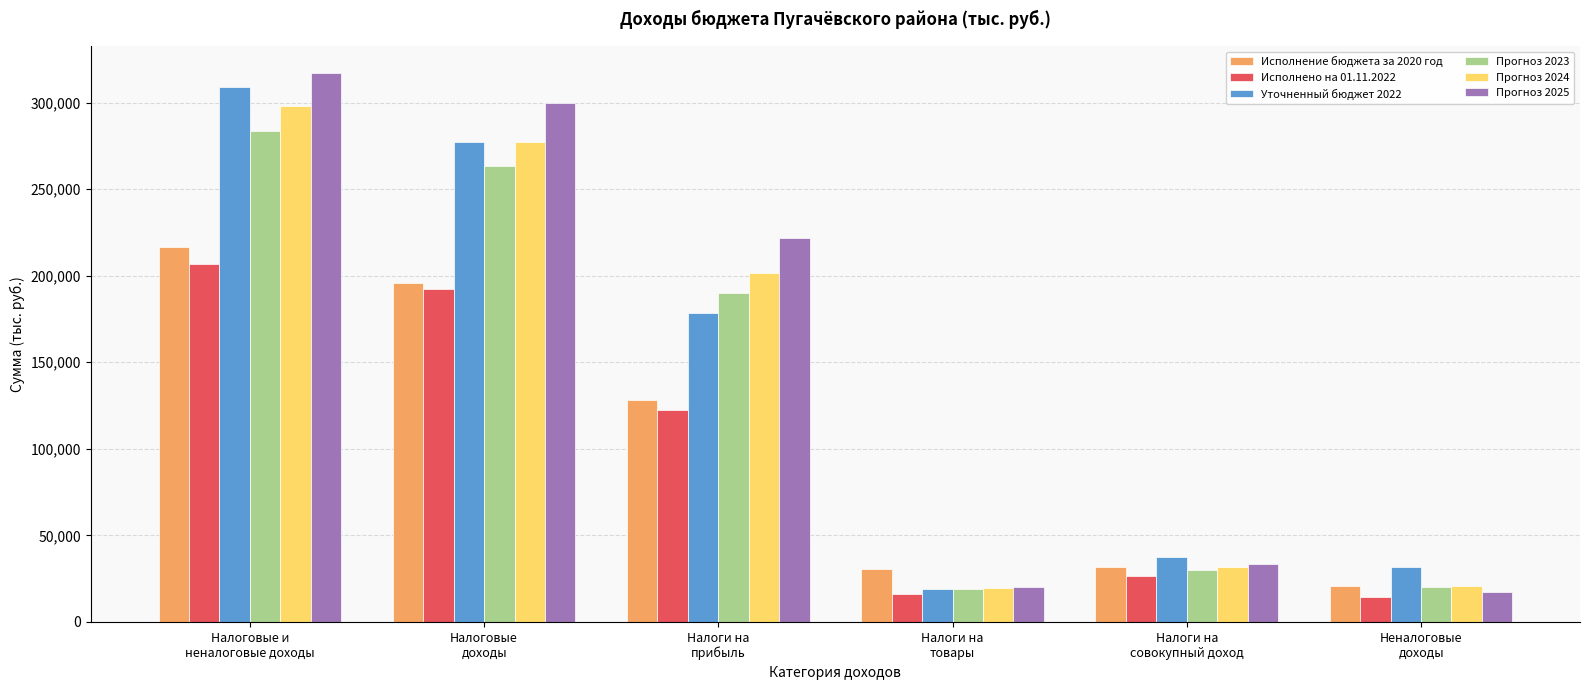

Does the chart contain stacked bars?

No